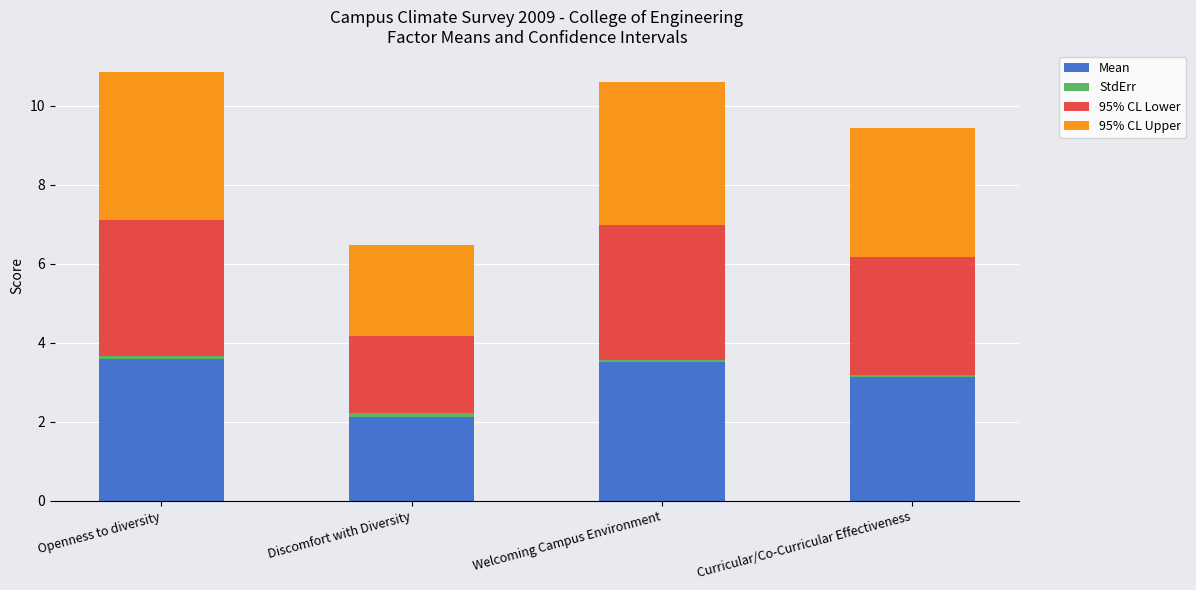

What is the difference between the second highest and minimum values in the Mean series?

1.4